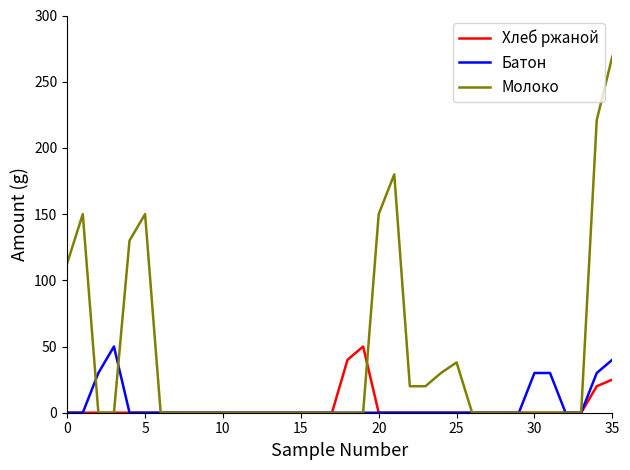

Which series has the largest range (max minus min)?

Молоко